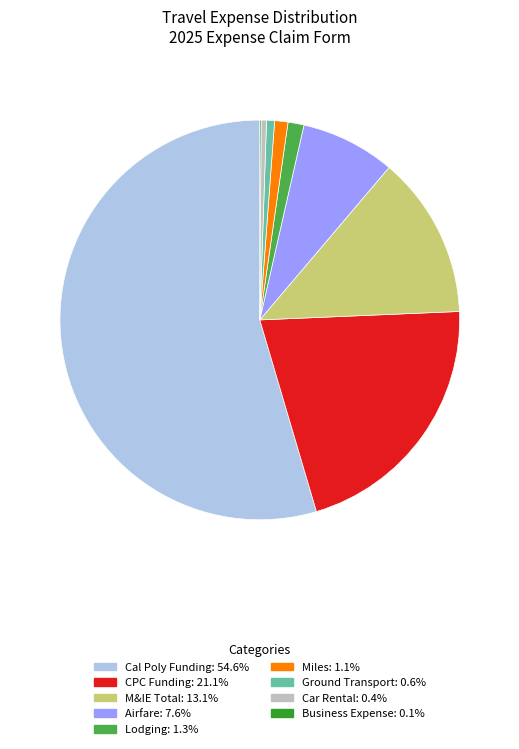

Is there any slice that represents more than half of the pie?

Yes